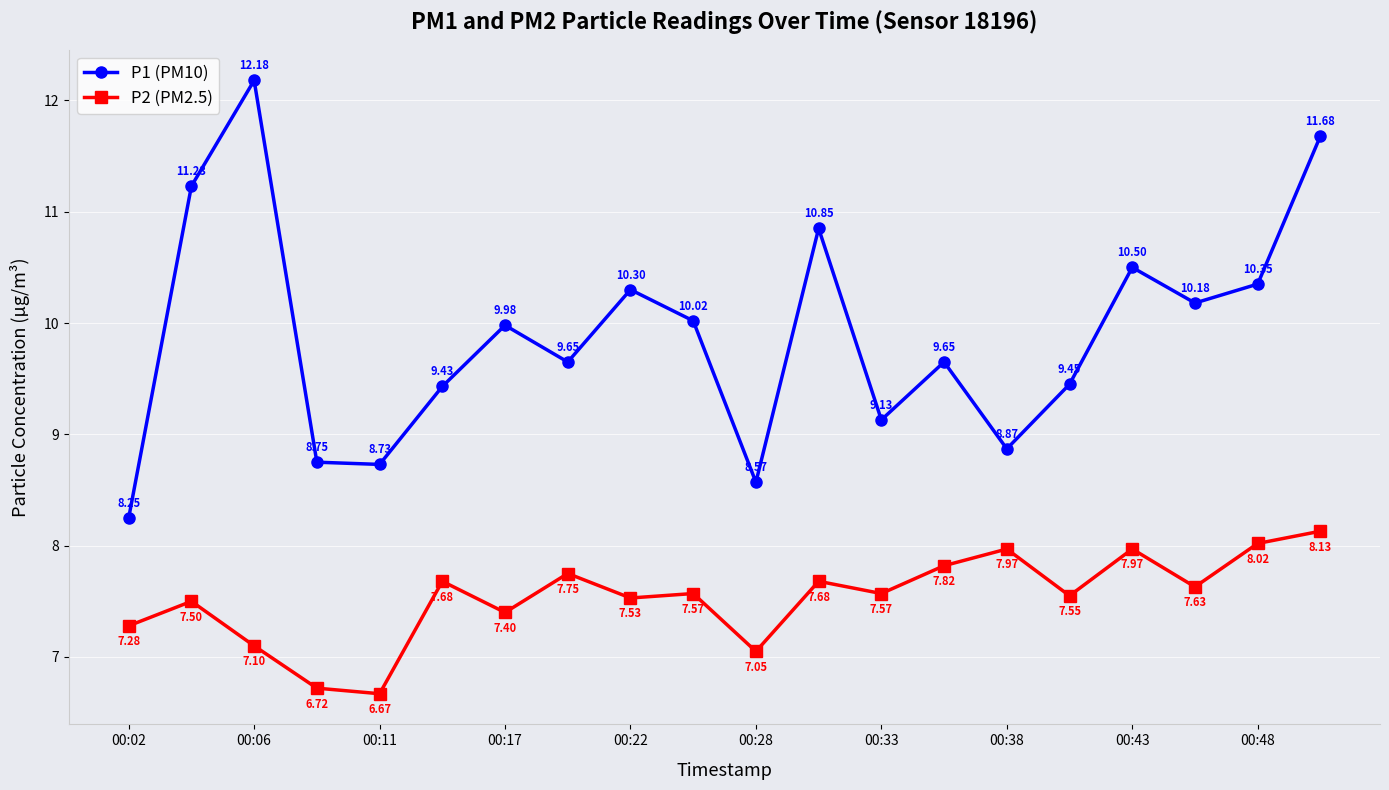

Which series has the widest spread of values?

P1 (PM10)